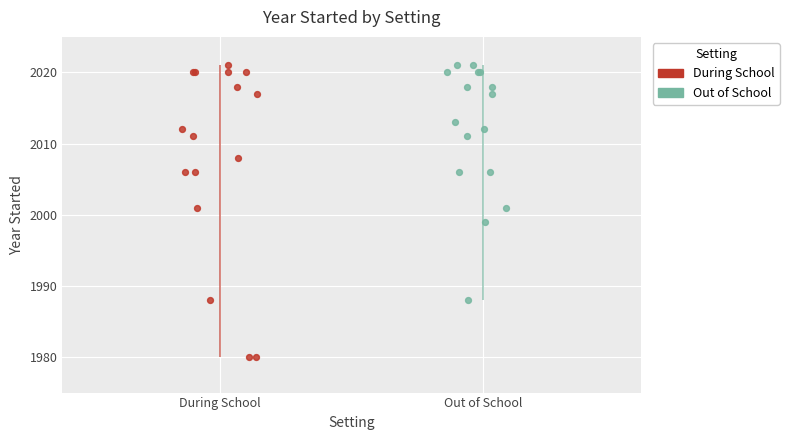

Which series contains the highest Y value?

During School